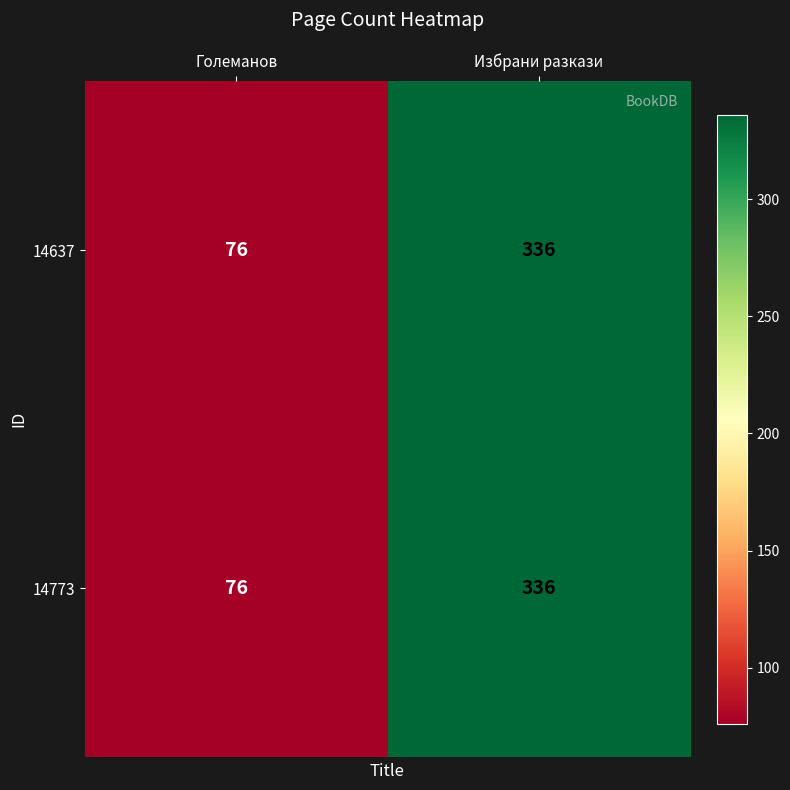

At which label is 14773 closest to 206?

Големанов